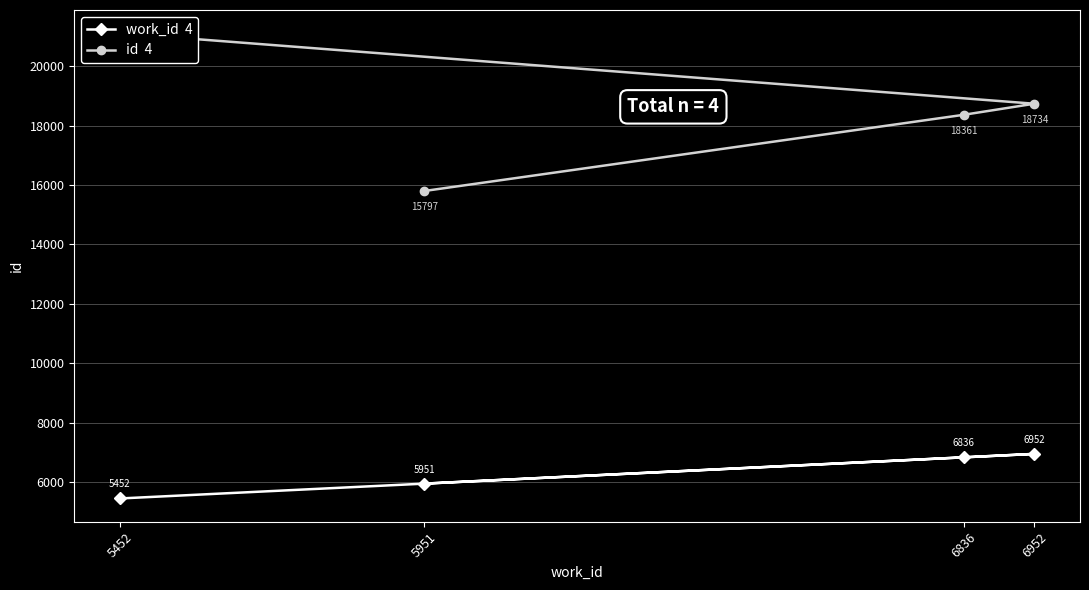

Where does the work_id  4 series first go above 6836?

6952